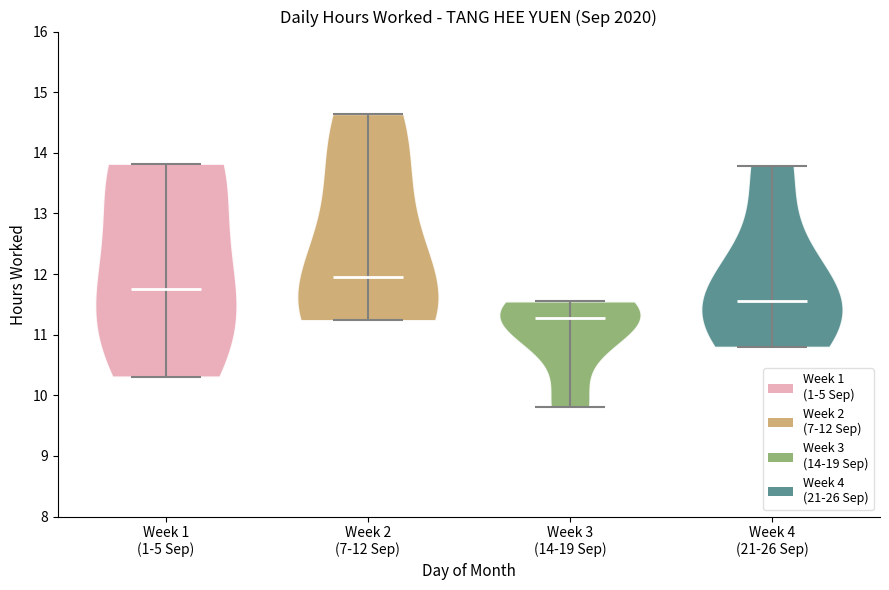

Reading left to right, read every violin against the y-axis: where its median line is, and the lowest and highest points it reaches. The values are not printed on the chart, so give them approximately, as read against the axis.

Week 1 (1-5 Sep): median line 11.8, lowest point 10.3, highest point 13.8
Week 2 (7-12 Sep): median line 12.0, lowest point 11.2, highest point 14.6
Week 3 (14-19 Sep): median line 11.3, lowest point 9.8, highest point 11.6
Week 4 (21-26 Sep): median line 11.6, lowest point 10.8, highest point 13.8